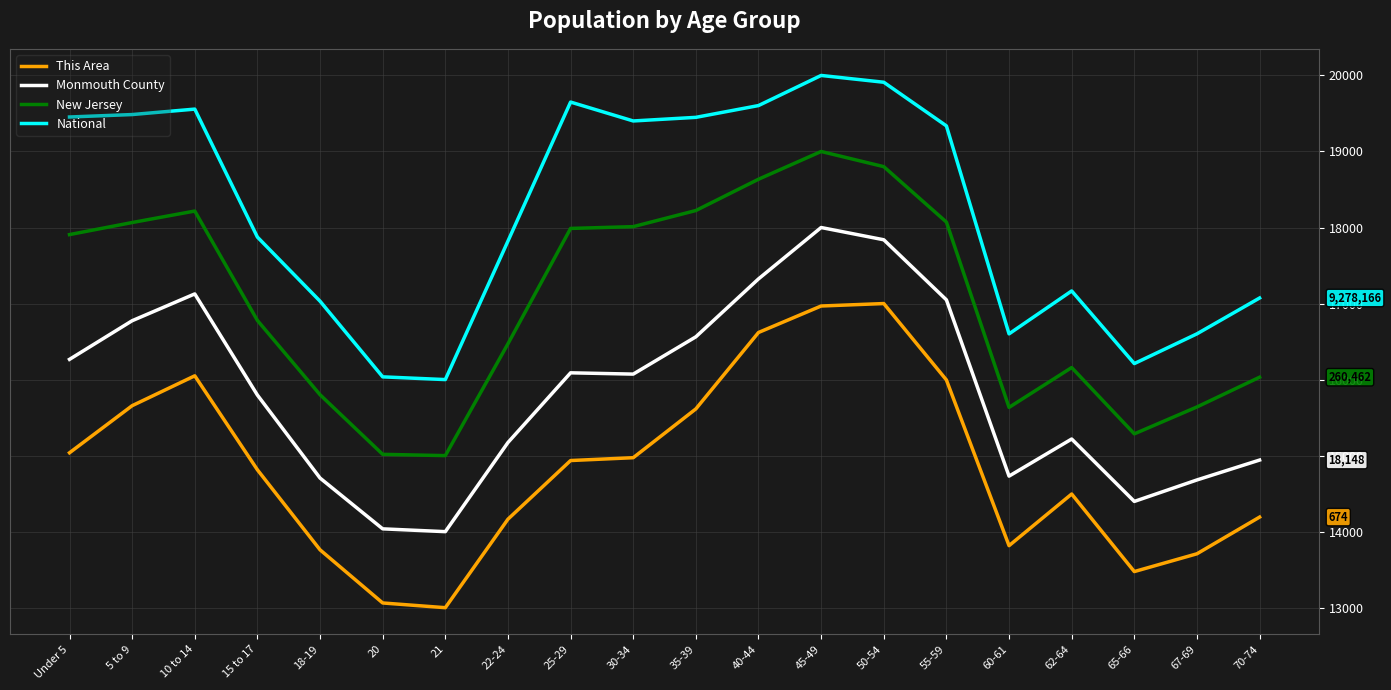

Where is the first local maximum for National?

10 to 14